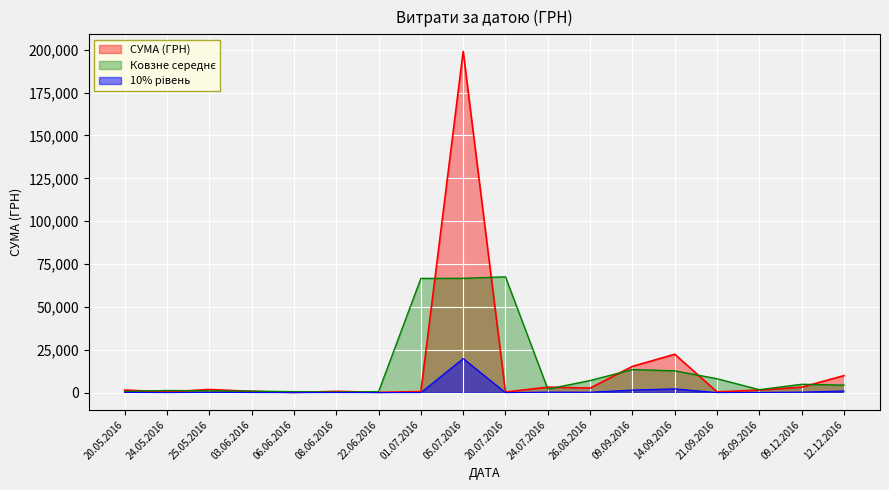

Which series has the largest range (max minus min)?

СУМА (ГРН)